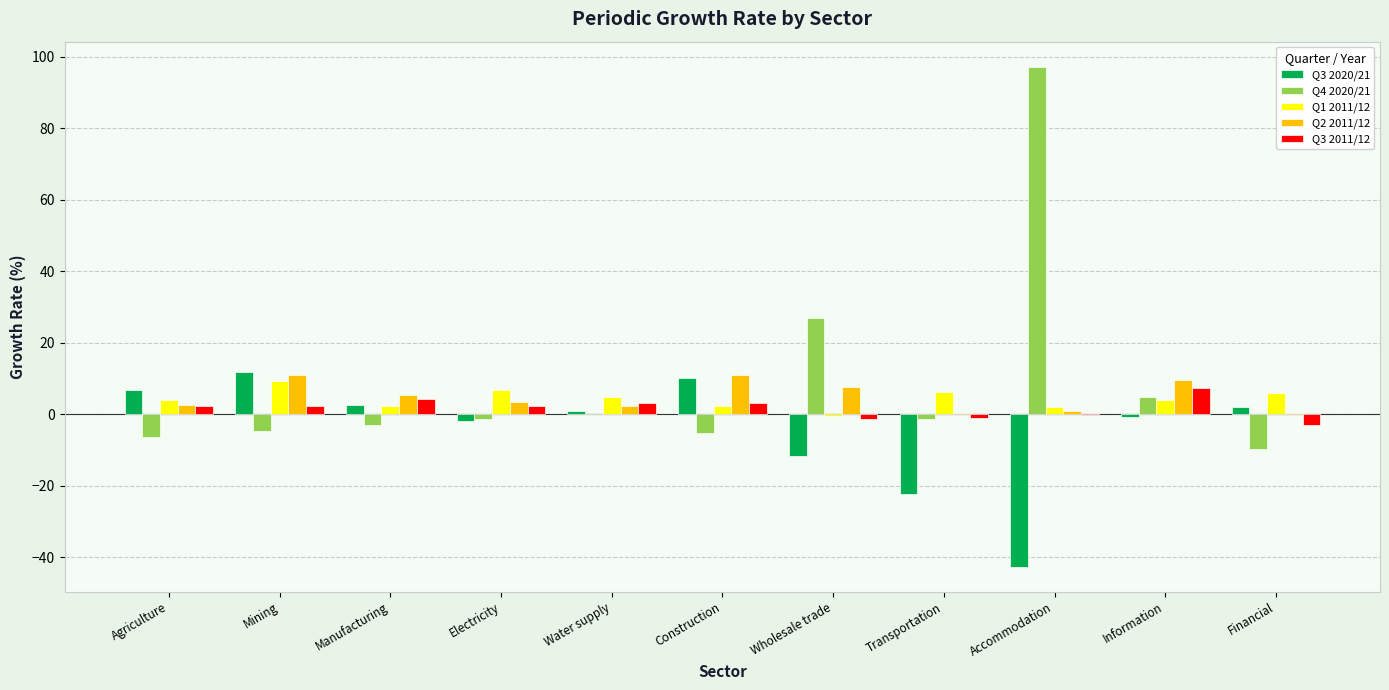

What is the sum of all Q3 2011/12 values?

19.6